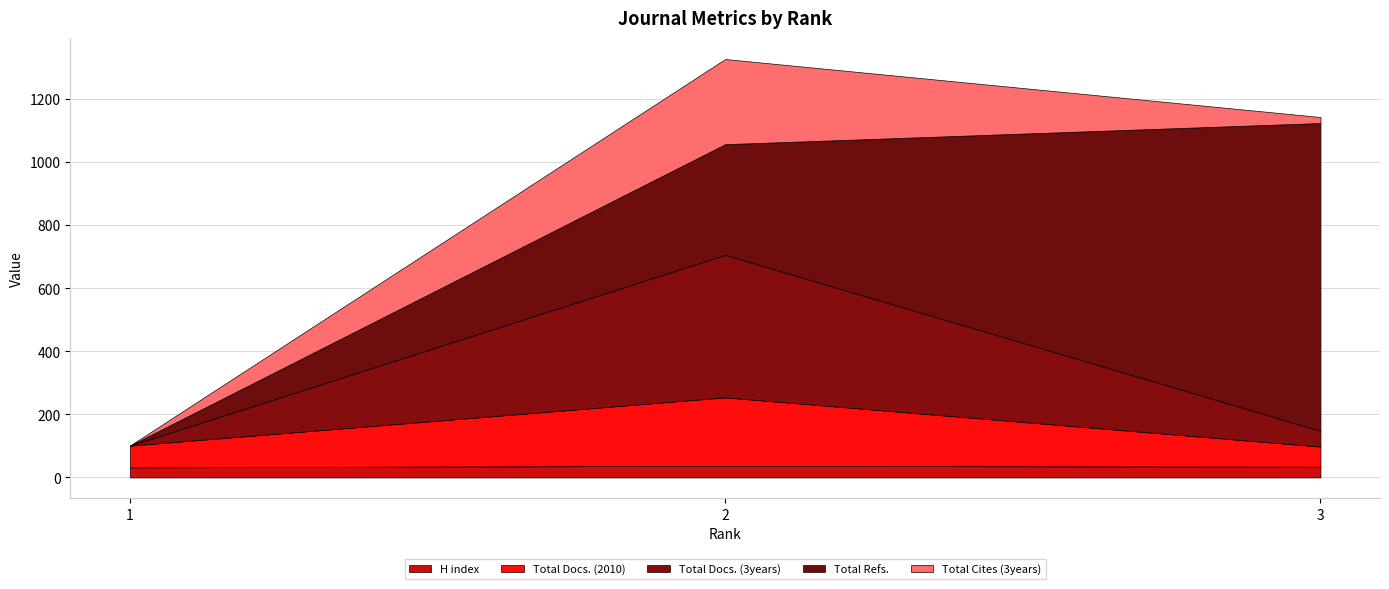

Reading left to right, what are all the values shown in this chart?

H index: 32	37	34
Total Docs. (2010): 69	217	64
Total Docs. (3years): 0	452	50
Total Refs.: 0	351	976
Total Cites (3years): 0	270	19